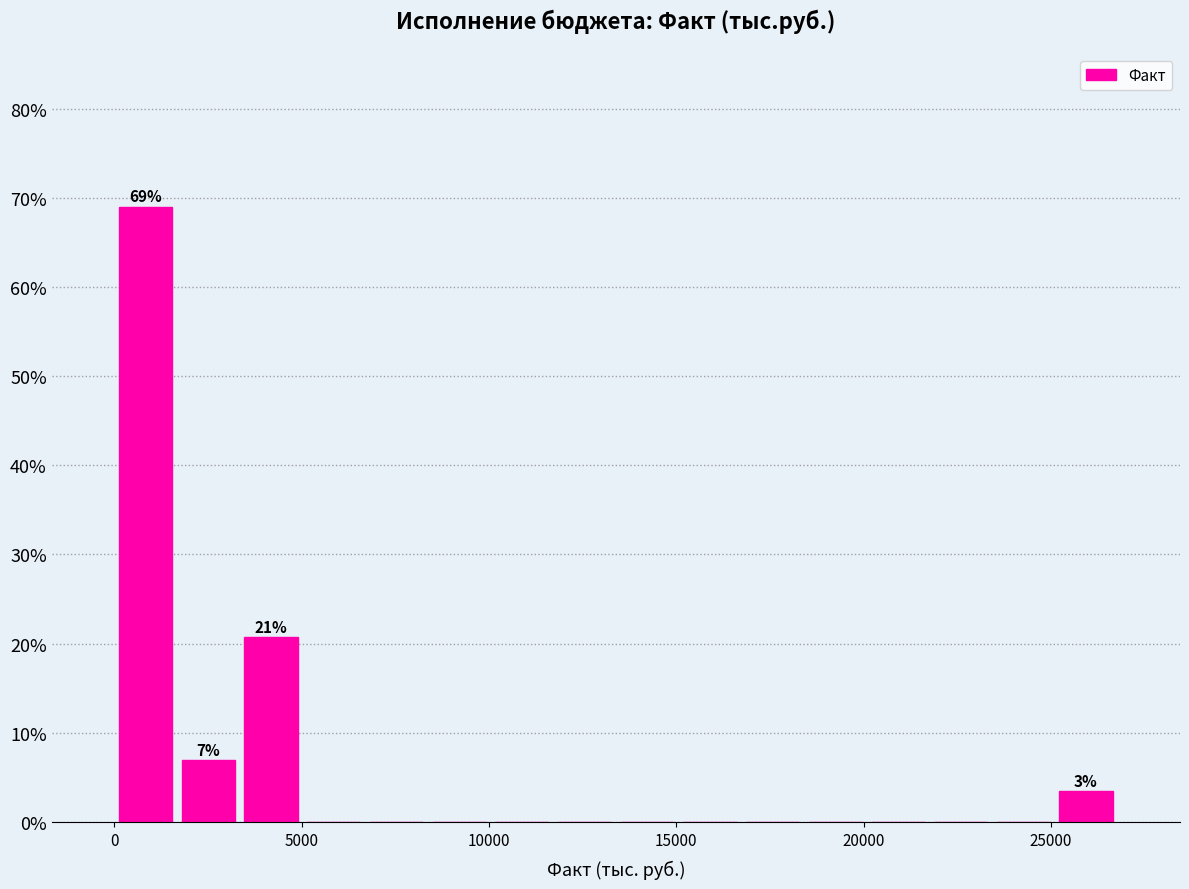

Around what value on the x-axis is the tallest bar? Give the approximate position of its centre, as read against the axis.

1000